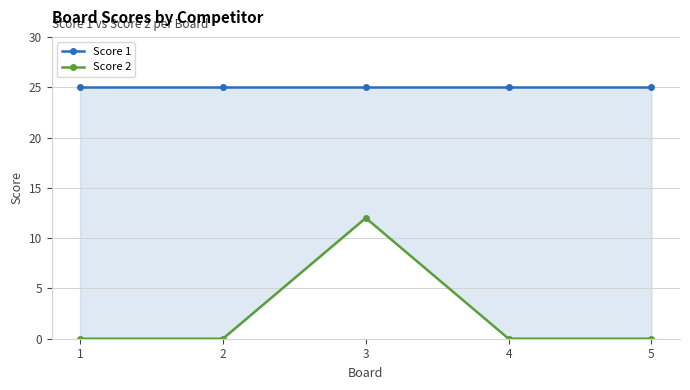

True or false: Score 1 and Score 2 intersect in this chart.

False